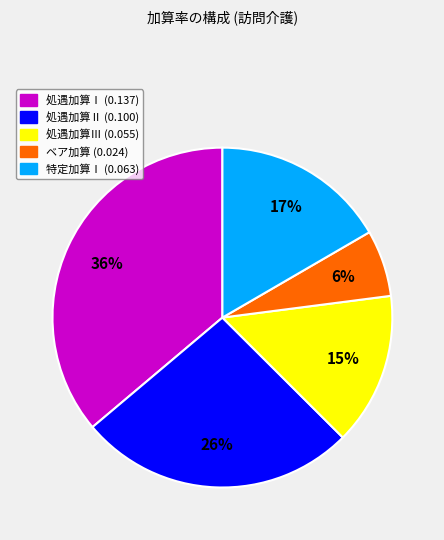

How many slices are in this pie chart?

5